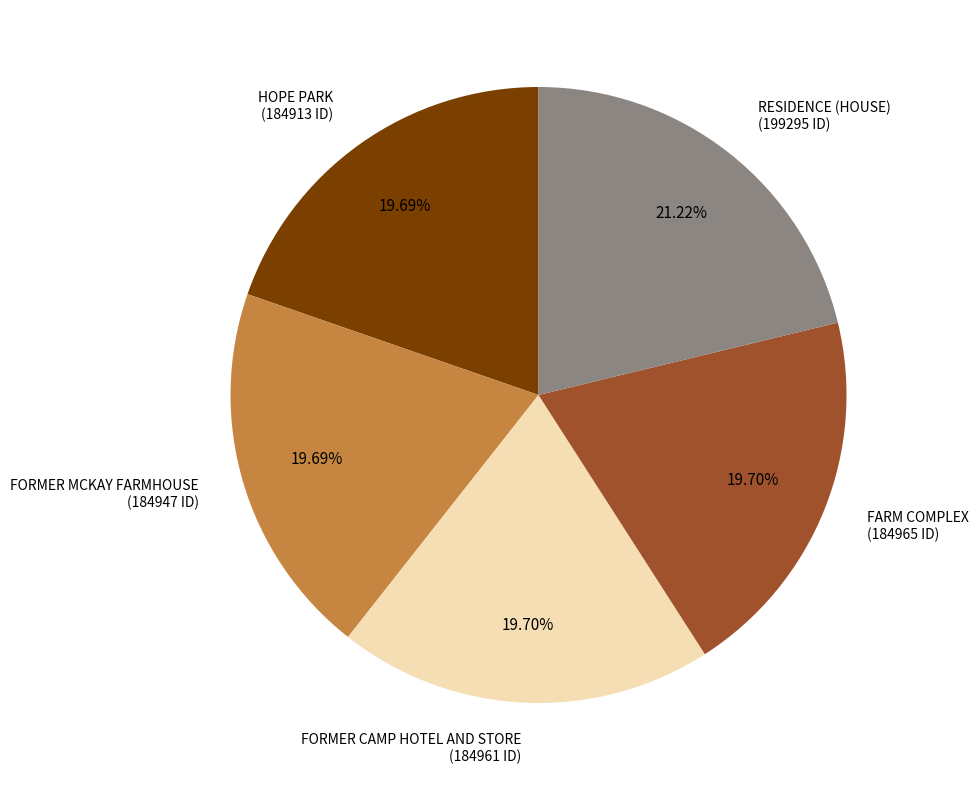

How many segments does this pie chart have?

5